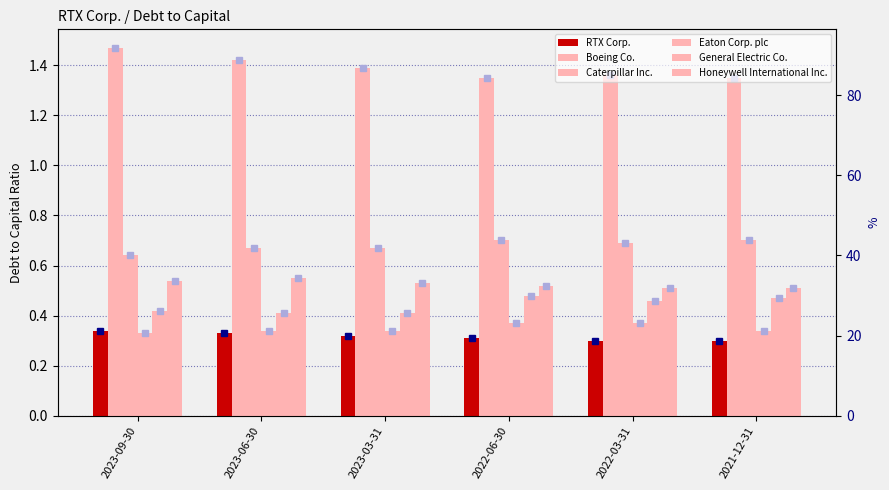

What is the label of the 4th bar from the right?

2023-03-31